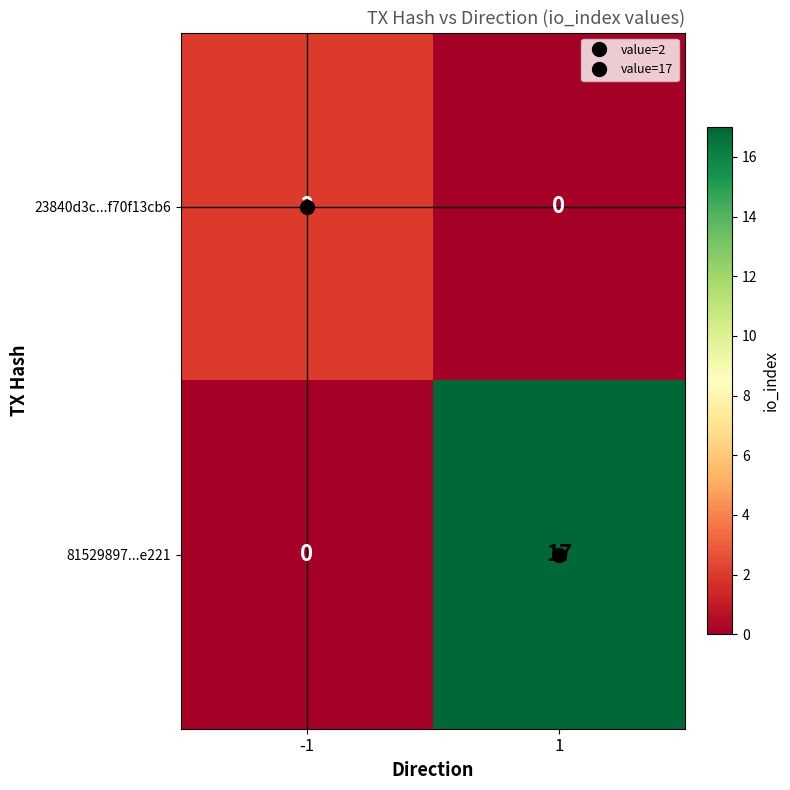

List the labels in order of 81529897...e221 value, largest first.

1, -1